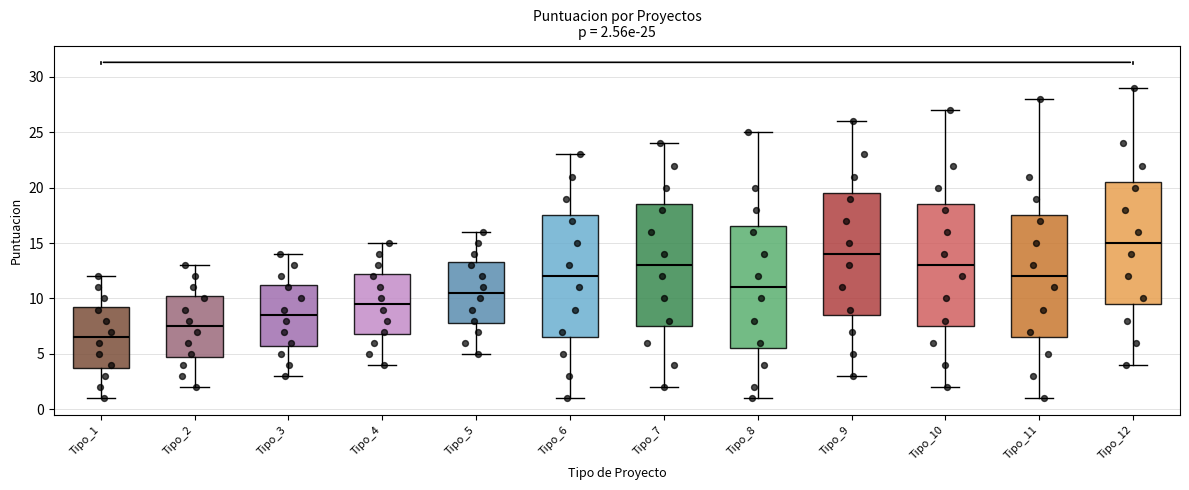

Which box has the highest median line?

Tipo_12